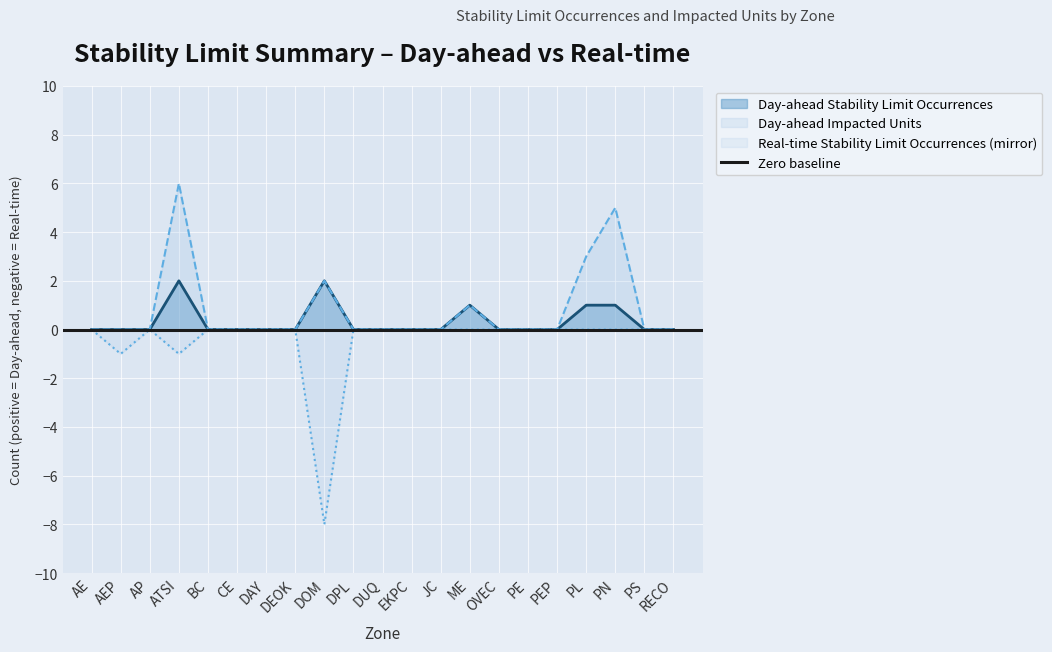

Reading left to right, what are all the values shown in this chart?

Day-ahead Stability Limit Occurrences: AE=0	AEP=0	AP=0	ATSI=2	BC=0	CE=0	DAY=0	DEOK=0	DOM=2	DPL=0	DUQ=0	EKPC=0	JC=0	ME=1	OVEC=0	PE=0	PEP=0	PL=1	PN=1	PS=0	RECO=0
Day-ahead Impacted Units: AE=0	AEP=0	AP=0	ATSI=6	BC=0	CE=0	DAY=0	DEOK=0	DOM=2	DPL=0	DUQ=0	EKPC=0	JC=0	ME=1	OVEC=0	PE=0	PEP=0	PL=3	PN=5	PS=0	RECO=0
Real-time Stability Limit Occurrences: AE=0	AEP=-1	AP=0	ATSI=-1	BC=0	CE=0	DAY=0	DEOK=0	DOM=-8	DPL=0	DUQ=0	EKPC=0	JC=0	ME=0	OVEC=0	PE=0	PEP=0	PL=0	PN=0	PS=0	RECO=0